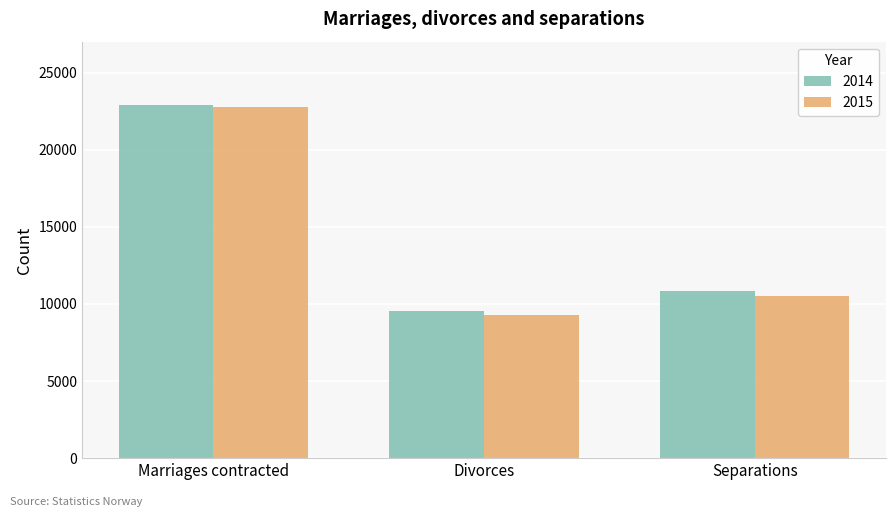

Reading left to right, extract all data points from this chart.

2014: 22887	9556	10824
2015: 22738	9306	10507